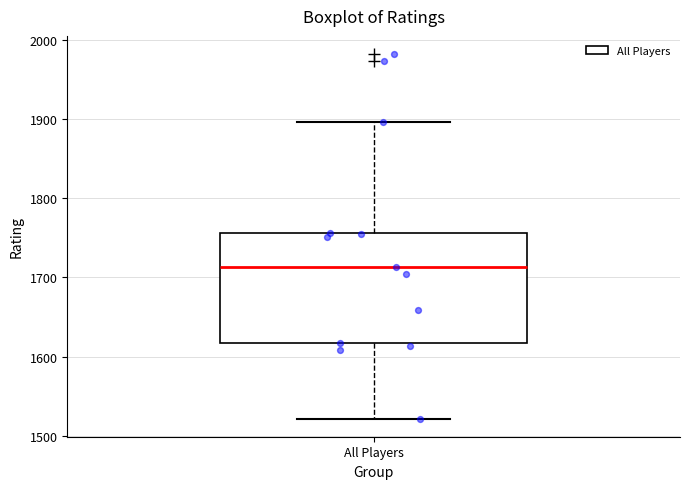

Where does the upper whisker of the box for All Players end on the y-axis? The values are not printed on the chart, so give them approximately, as read against the axis.

1900